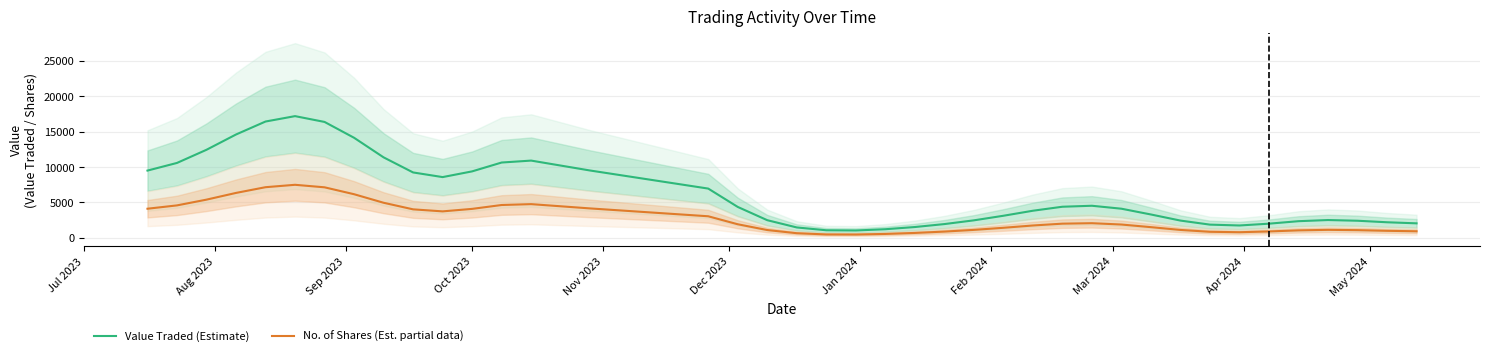

What is the minimum value for Value Traded (Estimate)?

1027.1